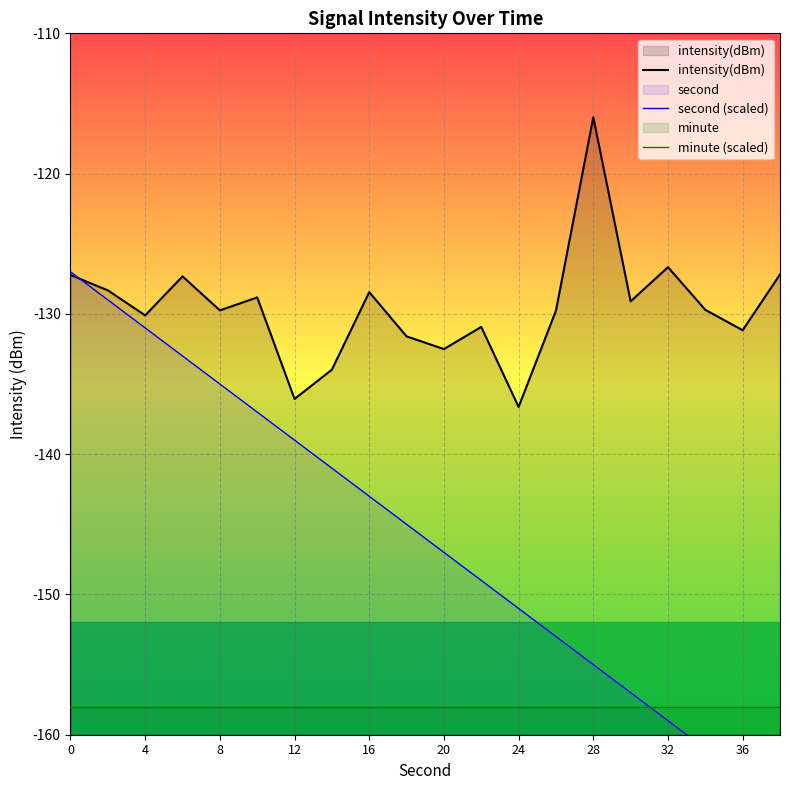

List the series in order of their peak value, lowest first.

minute (scaled), second (scaled), intensity(dBm)